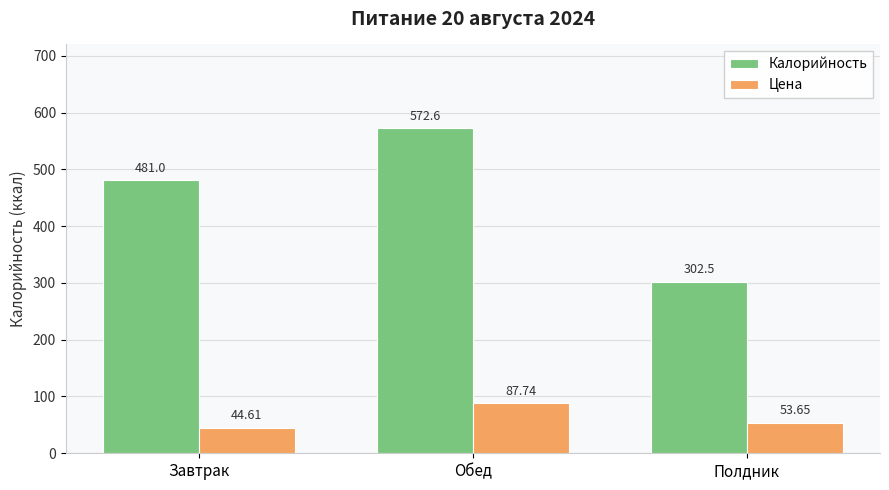

What is the maximum value shown in the chart?

572.6